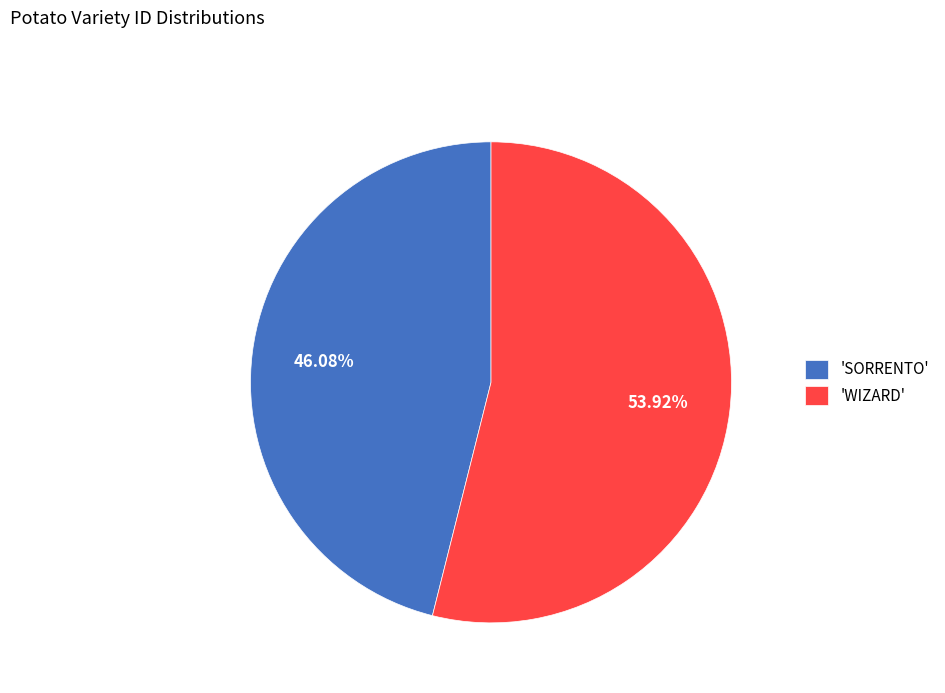

How many slices are in this pie chart?

2